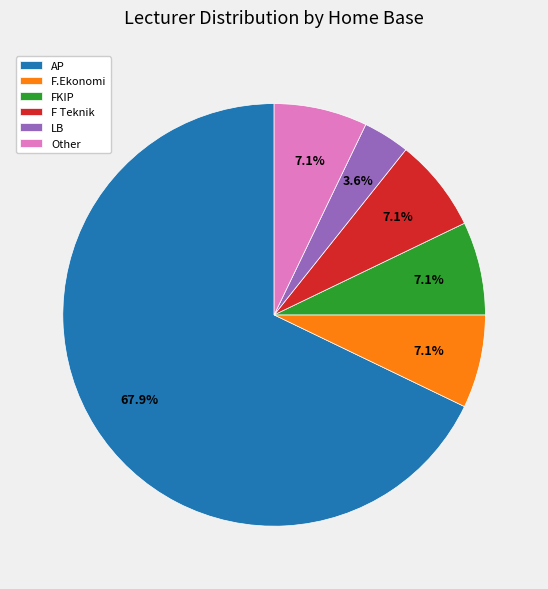

Does AP account for over 50% of the chart?

Yes